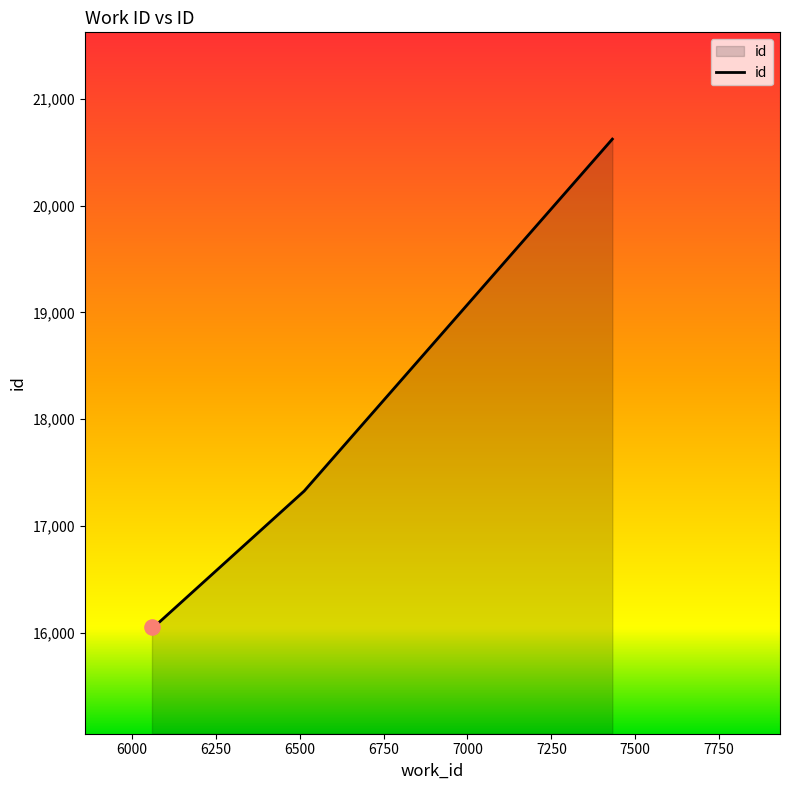

What is the sum of all values?

70089